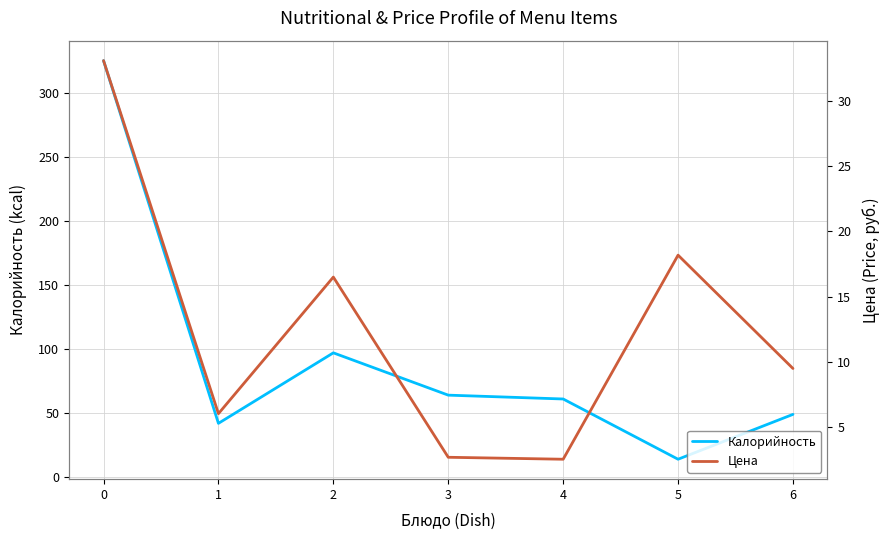

The value of Калорийность at 1 is 42.0. True or false?

True